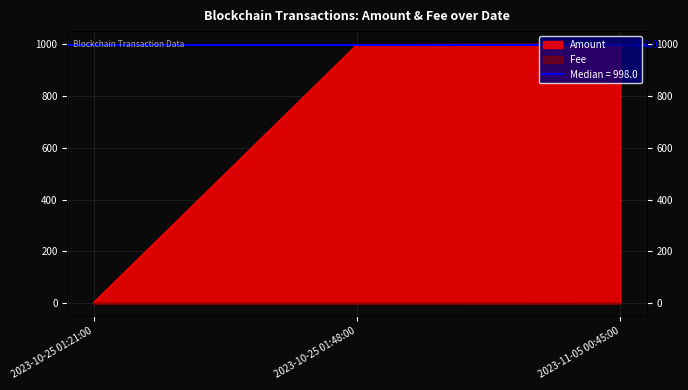

What is the lowest value of the Amount series?

3.0